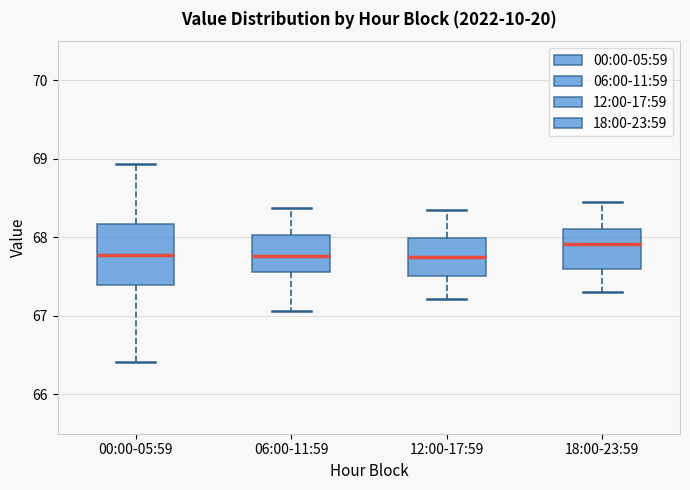

Reading left to right, read every box against the y-axis: the position of its median line, the range the box covers, and the ends of its whiskers. The values are not printed on the chart, so give them approximately, as read against the axis.

00:00-05:59: median 67.8, box 67.4 to 68.2, whiskers 66.4 to 68.9
06:00-11:59: median 67.8, box 67.6 to 68.0, whiskers 67.1 to 68.4
12:00-17:59: median 67.8, box 67.5 to 68.0, whiskers 67.2 to 68.4
18:00-23:59: median 67.9, box 67.6 to 68.1, whiskers 67.3 to 68.5